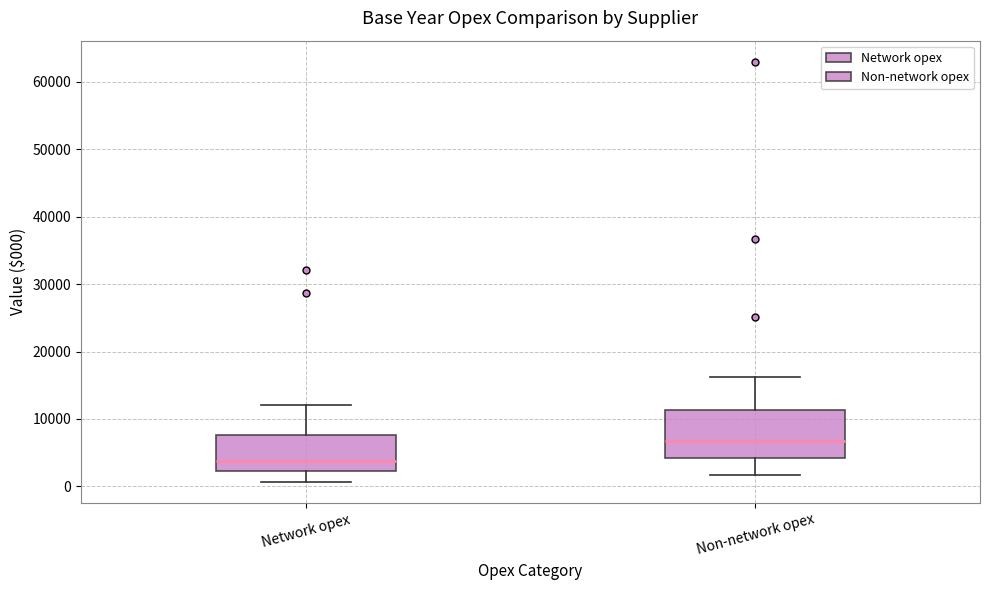

Which box has the highest median line?

Non-network opex